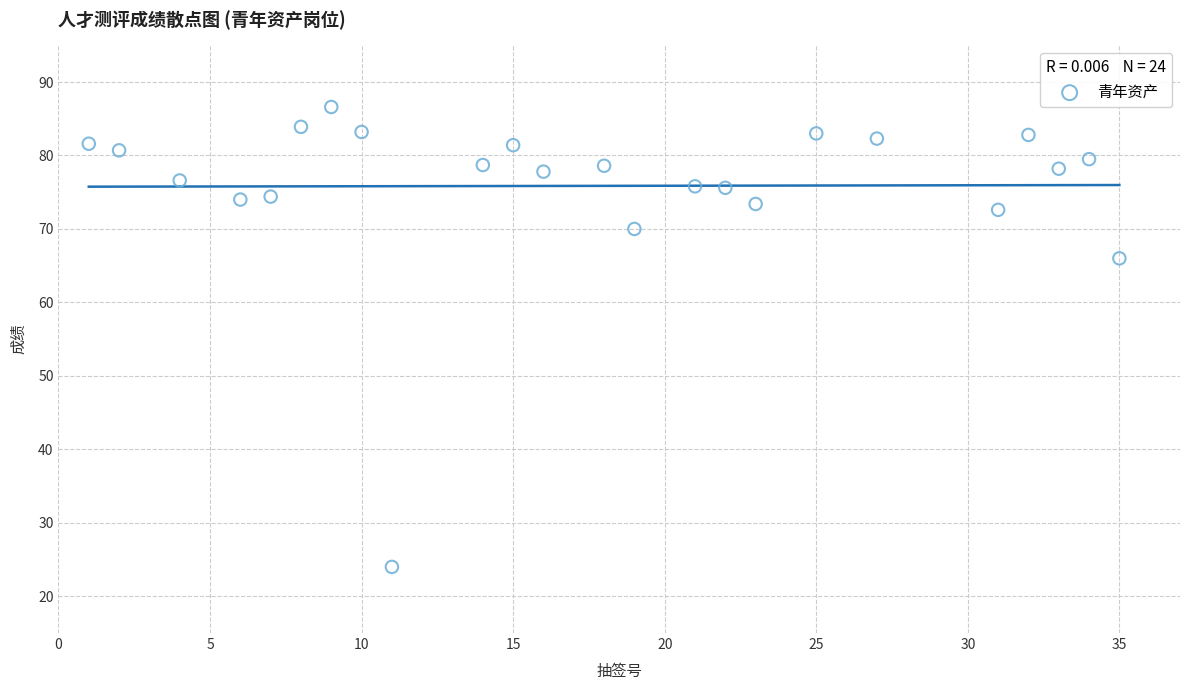

What Y value in the scatter plot is closest to 55?

66.0